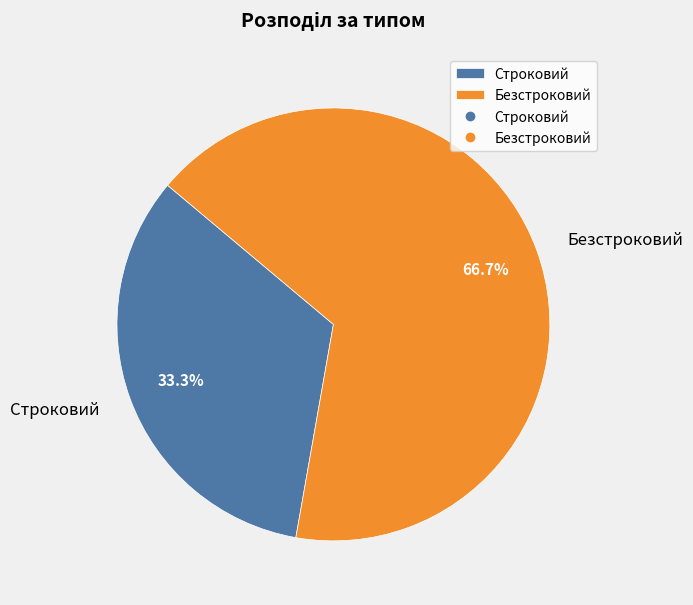

What is the total percentage of Строковий and Безстроковий?

100.0%